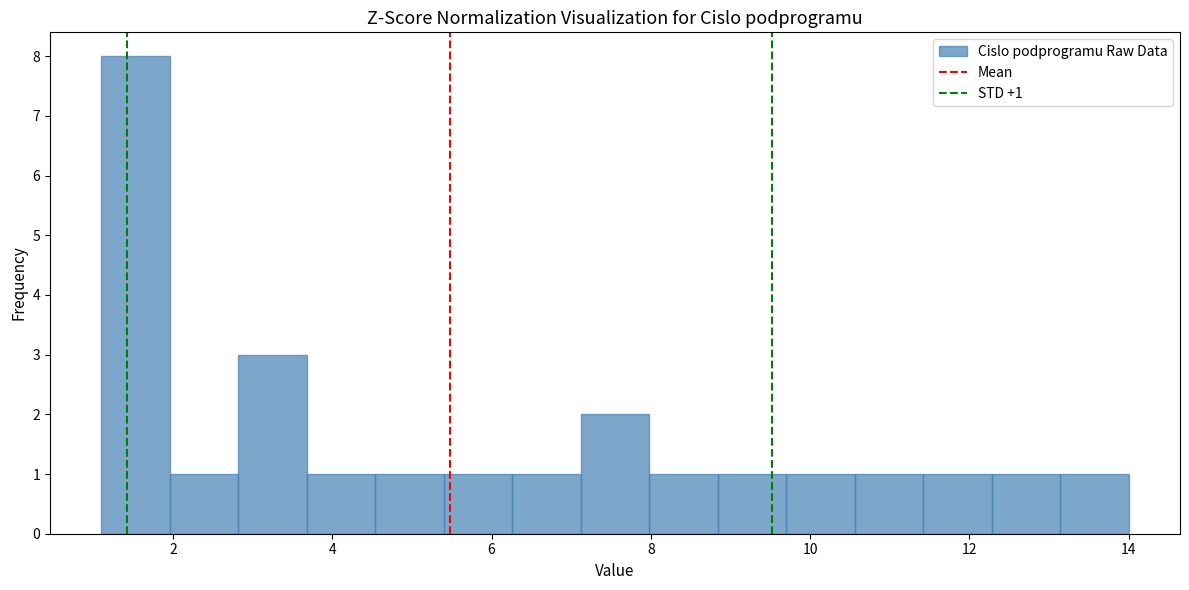

Which range on the x-axis has the tallest bar?

1.10 to 1.96